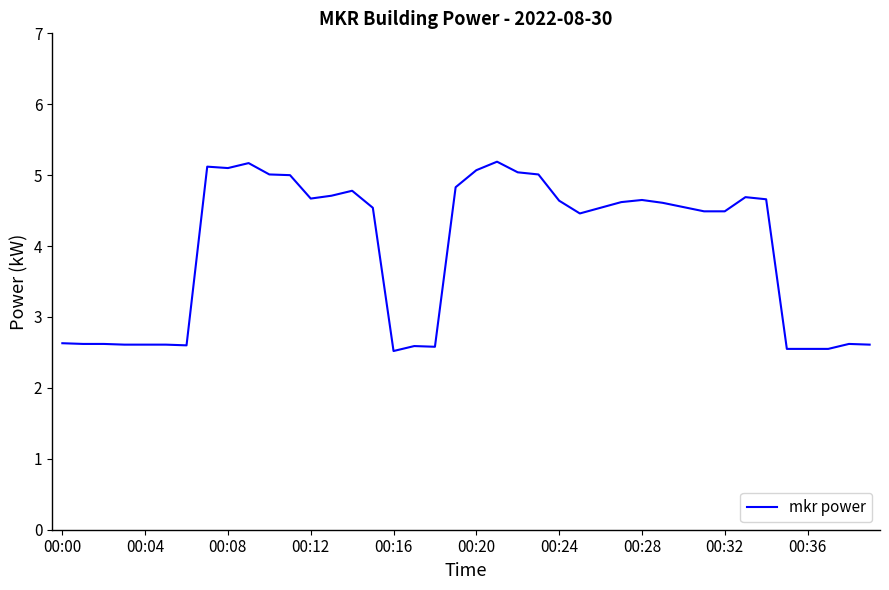

What is the difference between the maximum and minimum values?

2.7